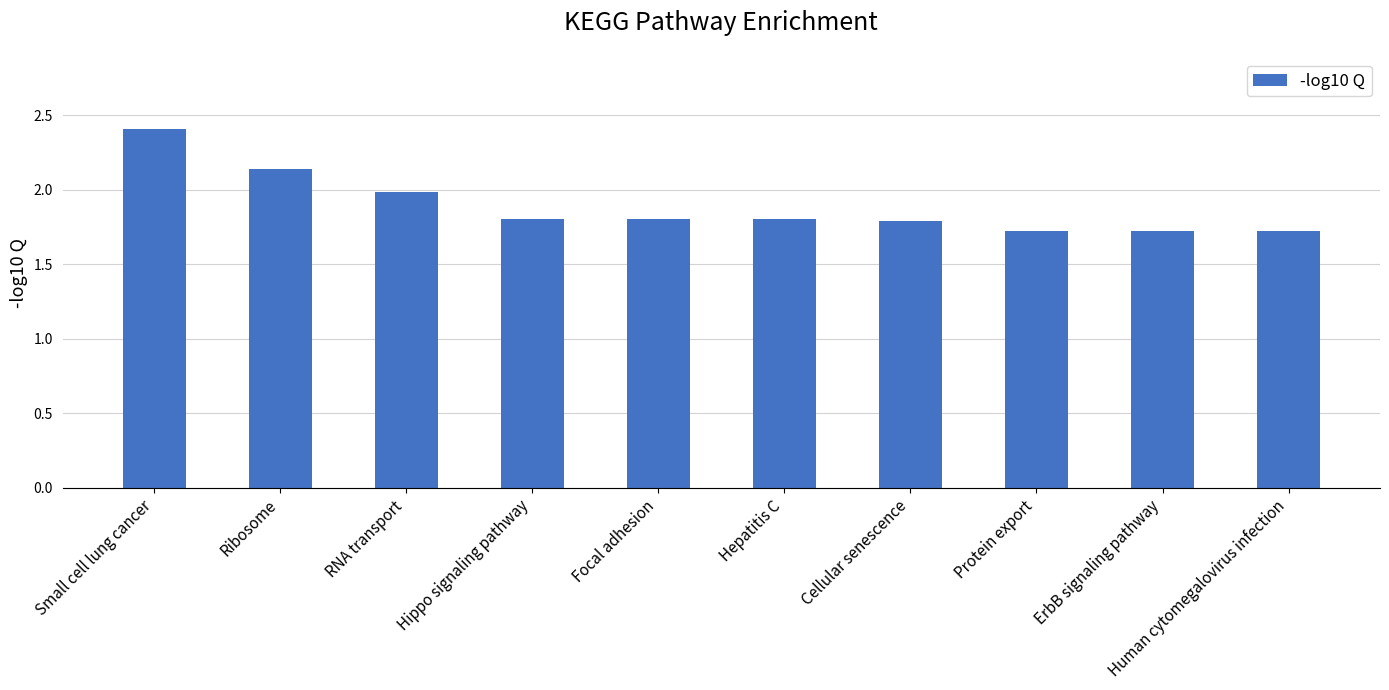

The chart shows a value of 2.6 at Hepatitis C. True or false?

False